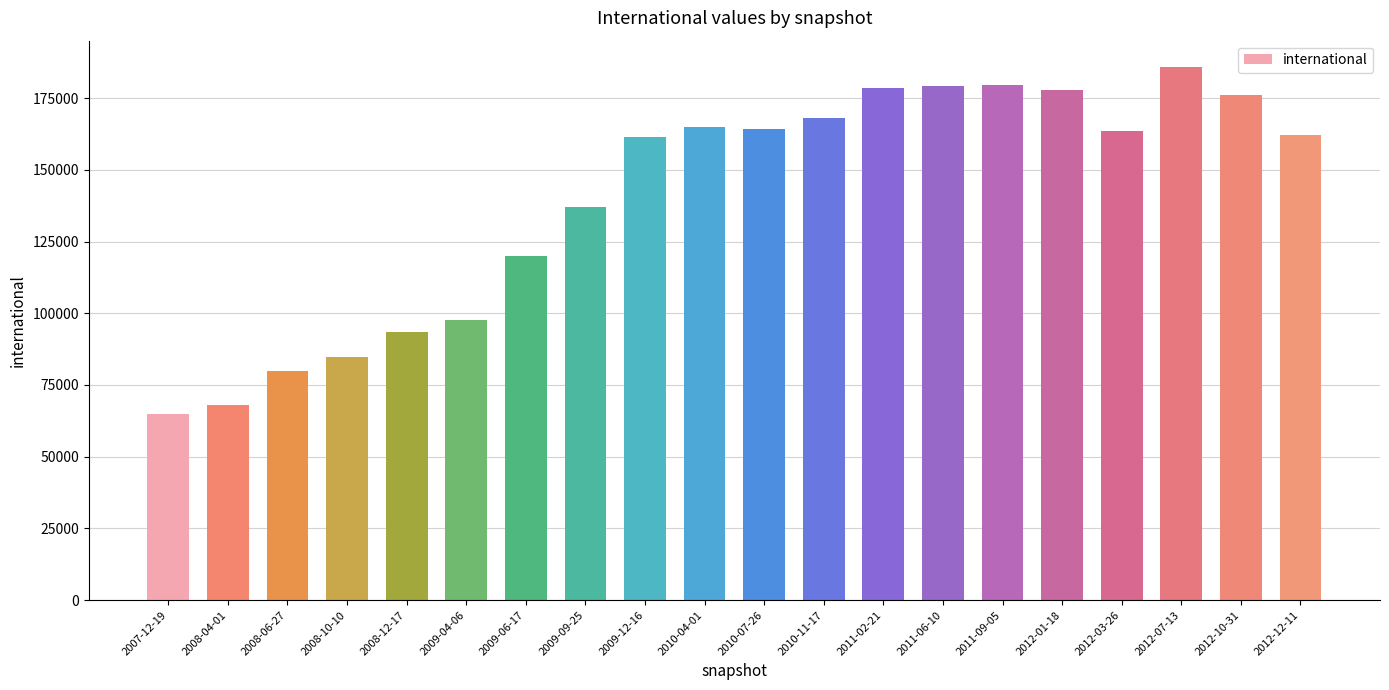

What is the ratio of the value at 2010-11-17 to the value at 2012-01-18?

0.9